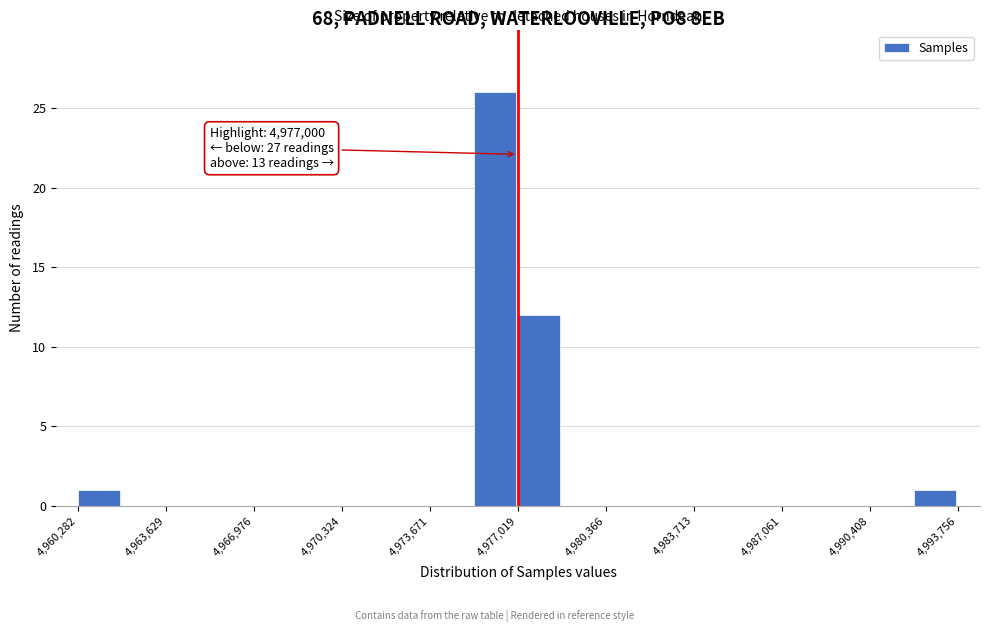

Read against the x-axis, roughly where is the centre of the tallest bar?

4976000